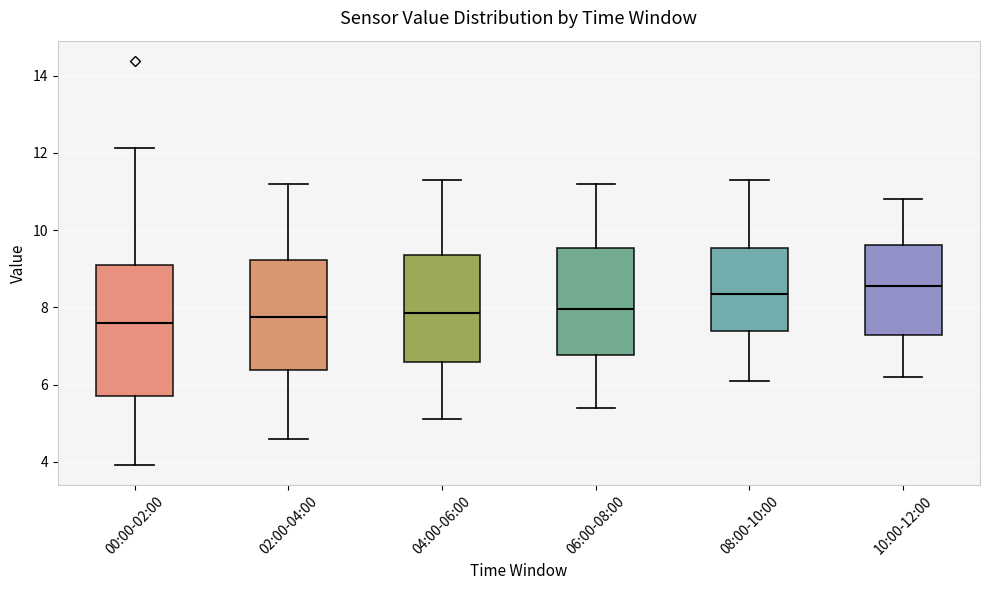

Reading left to right, transcribe this box plot: for each box, give where its median line is, the range the box spans, and where its two whiskers end, as read against the y-axis. The values are not printed on the chart, so give them approximately, as read against the axis.

00:00-02:00: median 7.6, box 5.8 to 9.0, whiskers 4.0 to 12.2
02:00-04:00: median 7.8, box 6.4 to 9.2, whiskers 4.6 to 11.2
04:00-06:00: median 7.8, box 6.6 to 9.4, whiskers 5.2 to 11.4
06:00-08:00: median 8.0, box 6.8 to 9.6, whiskers 5.4 to 11.2
08:00-10:00: median 8.4, box 7.4 to 9.6, whiskers 6.2 to 11.4
10:00-12:00: median 8.6, box 7.2 to 9.6, whiskers 6.2 to 10.8